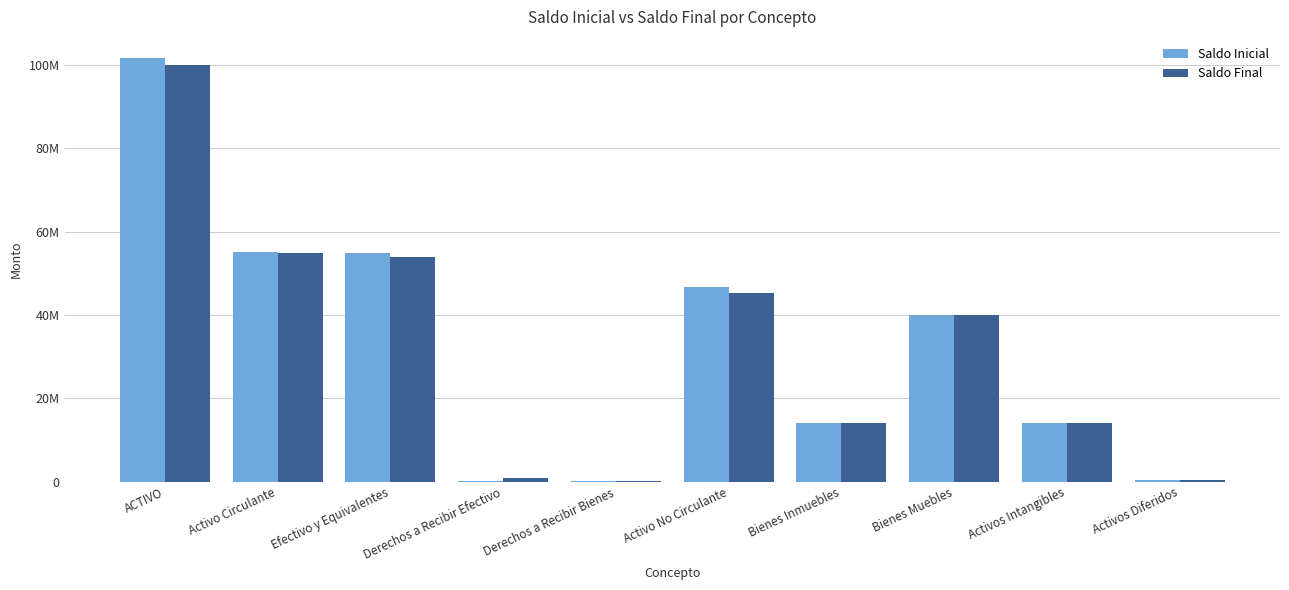

Does the chart contain stacked bars?

No